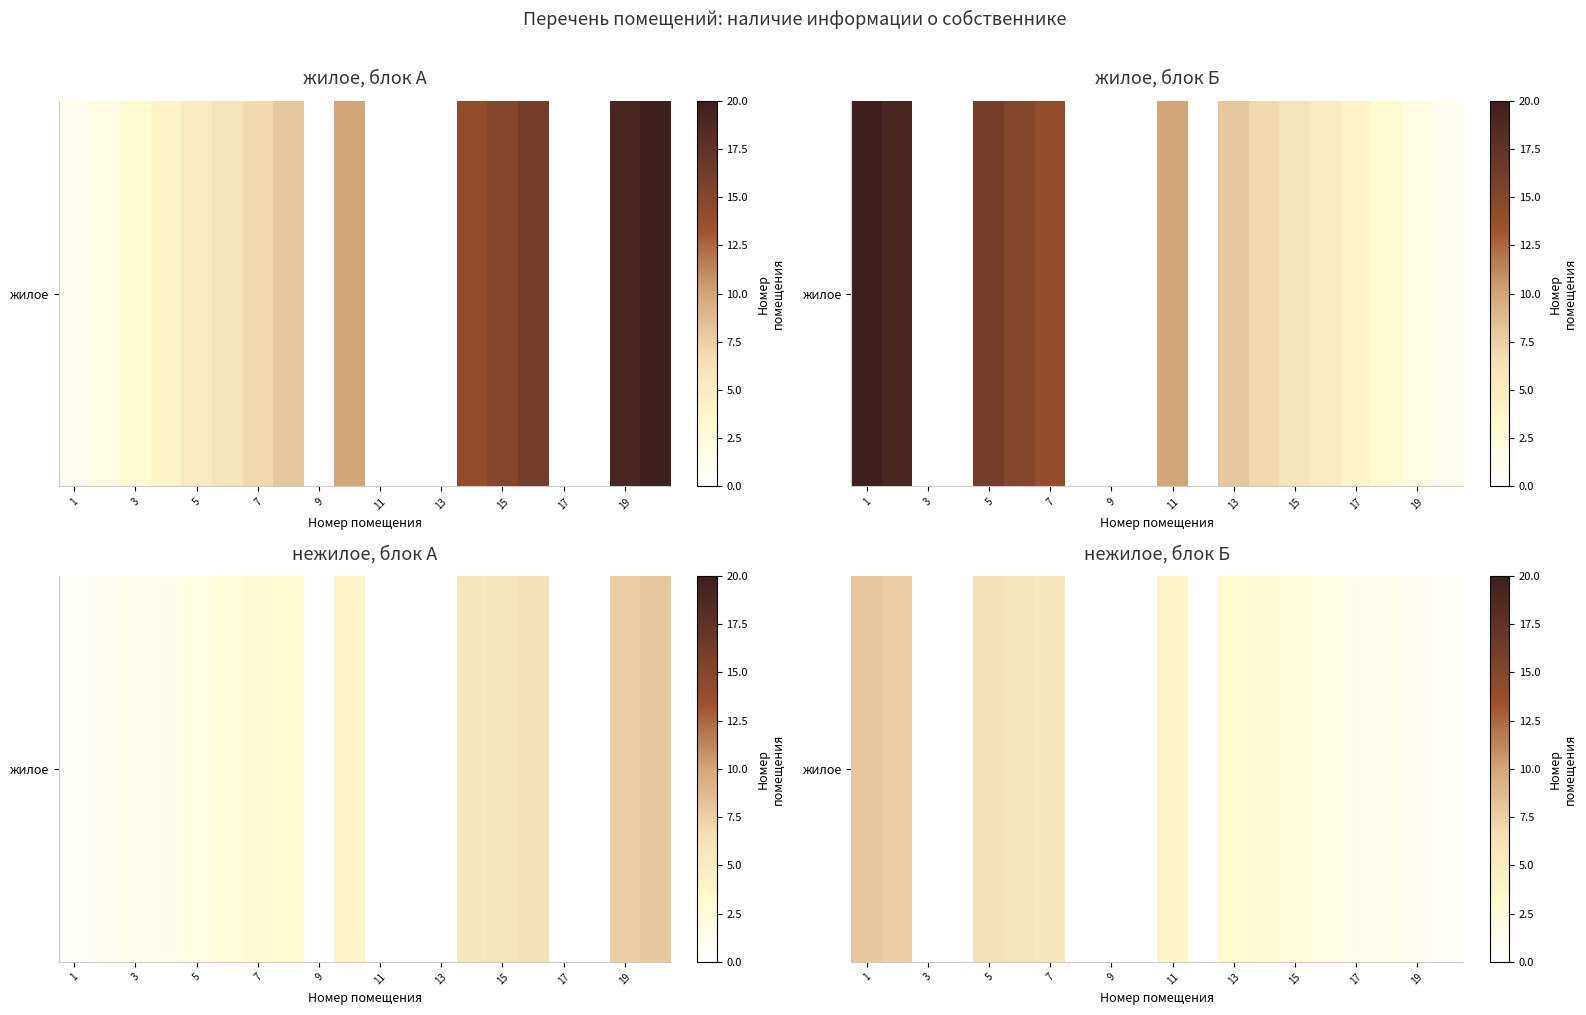

Is it true that the value at 15 is 3.0?

False